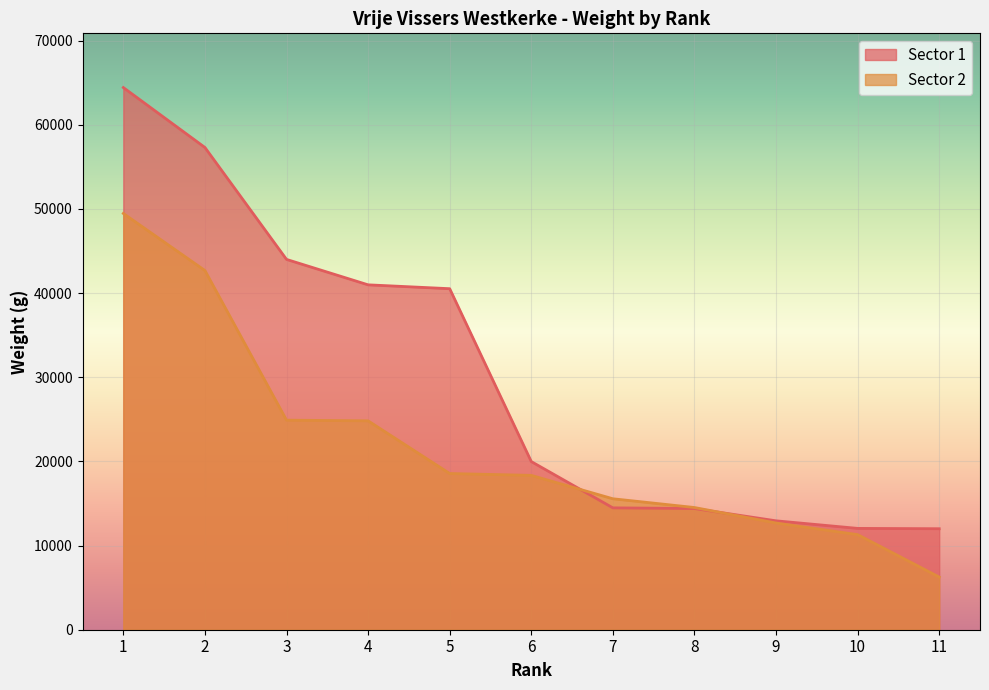

How many lines are shown in the chart?

2